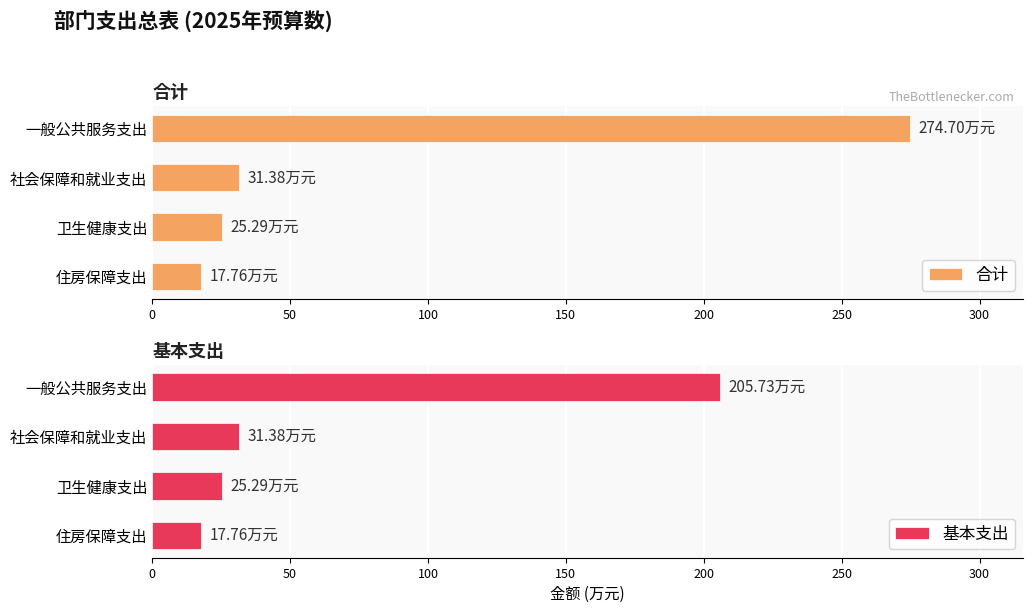

What is the highest value of the 合计 series?

274.7